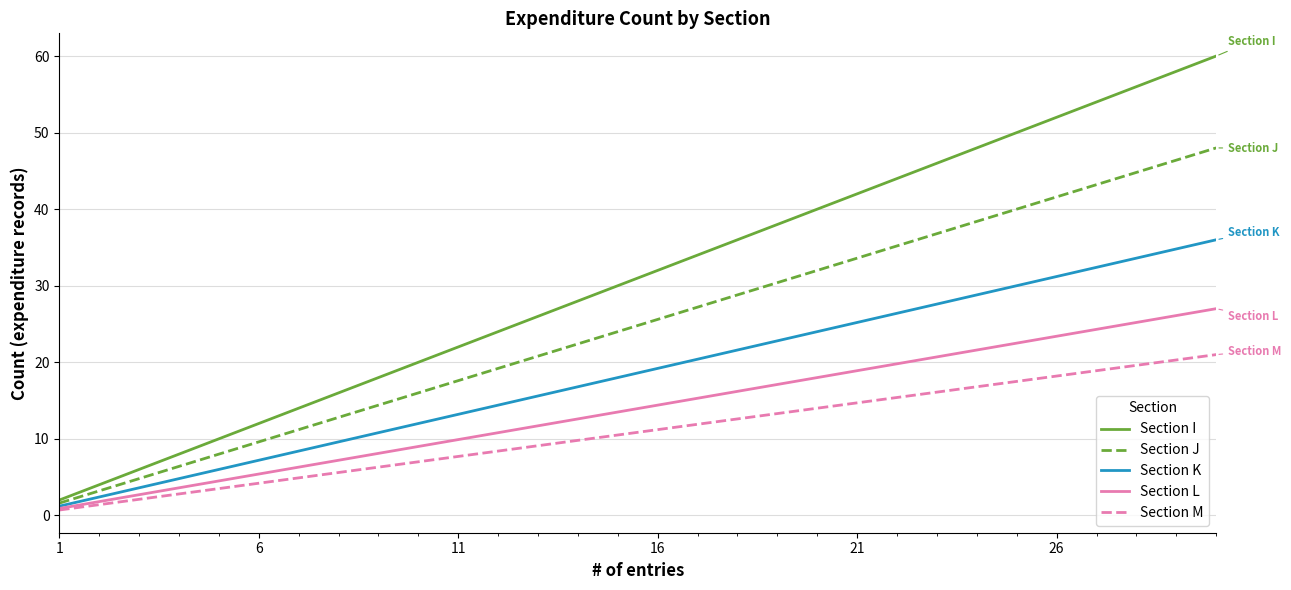

What is the maximum value for Section I?

60.0